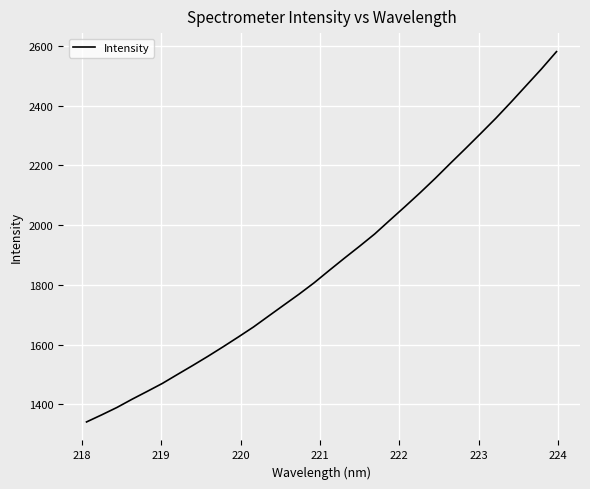

What is the greatest value displayed?

2580.6